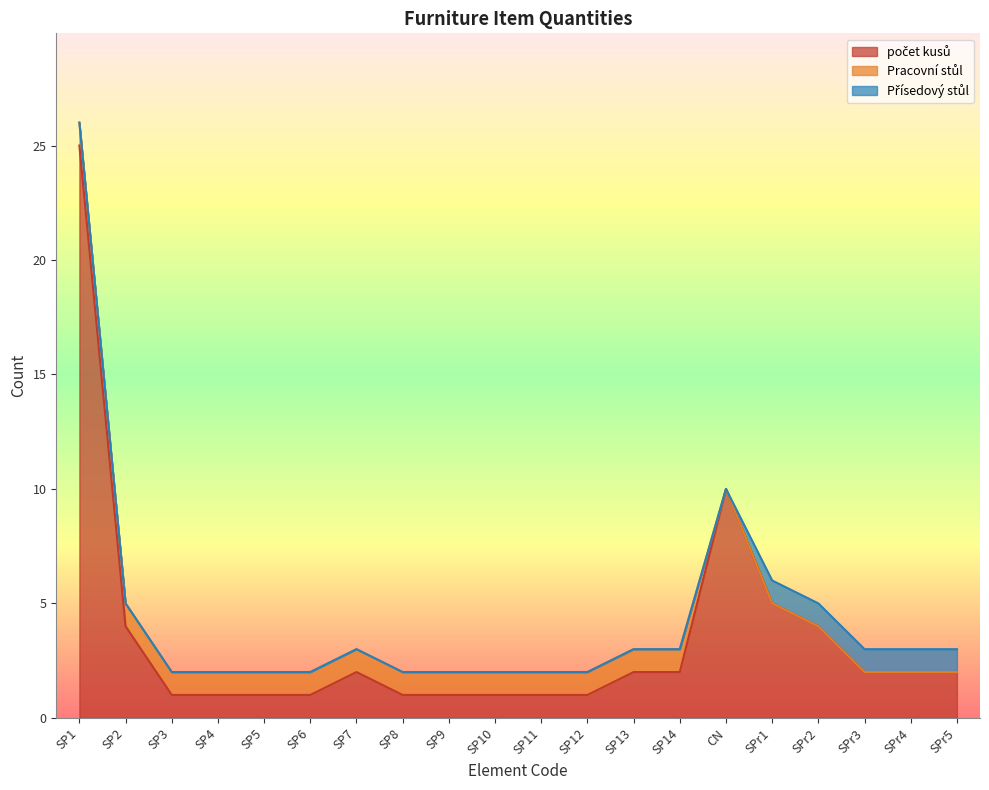

At how many categories does at least one series exceed 15?

1